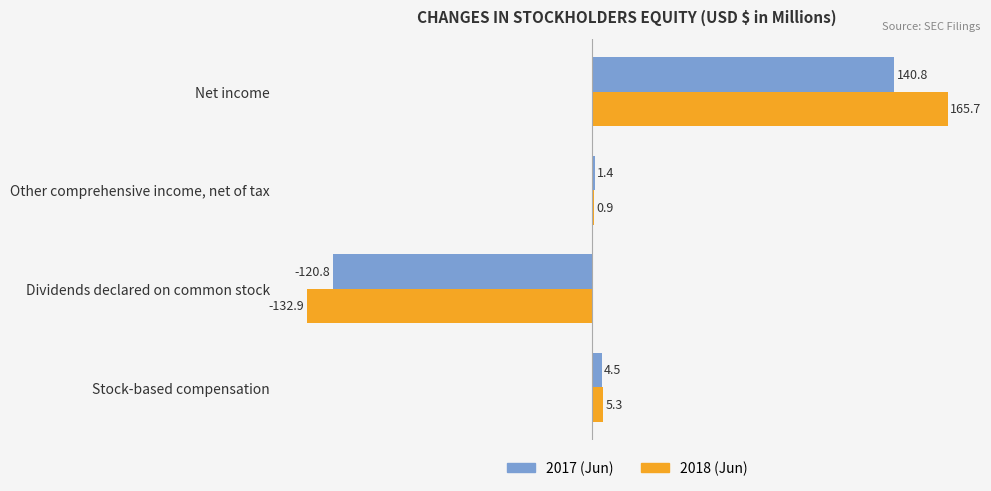

At which label is 2017 (Jun) closest to 10?

Stock-based compensation